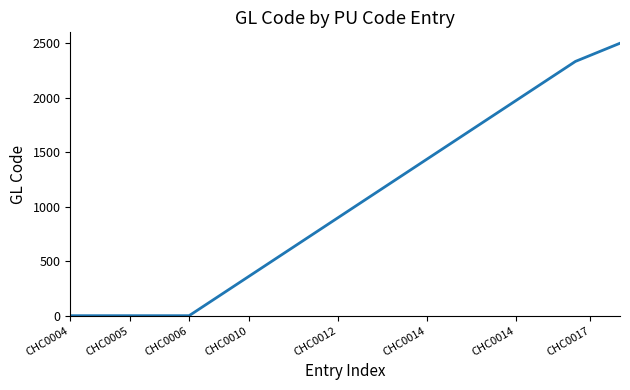

How many lines are shown in the chart?

1